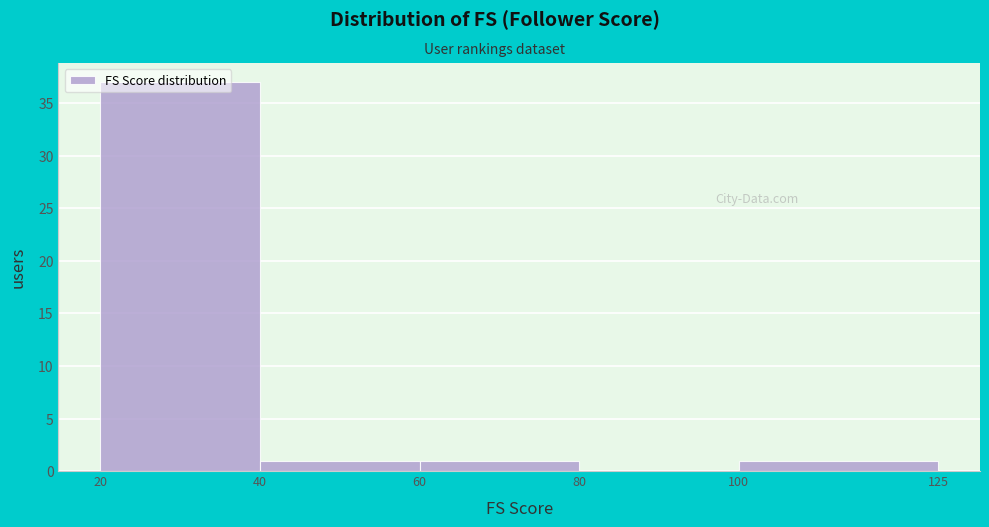

Over which range of the x-axis is the bar tallest?

20 to 40